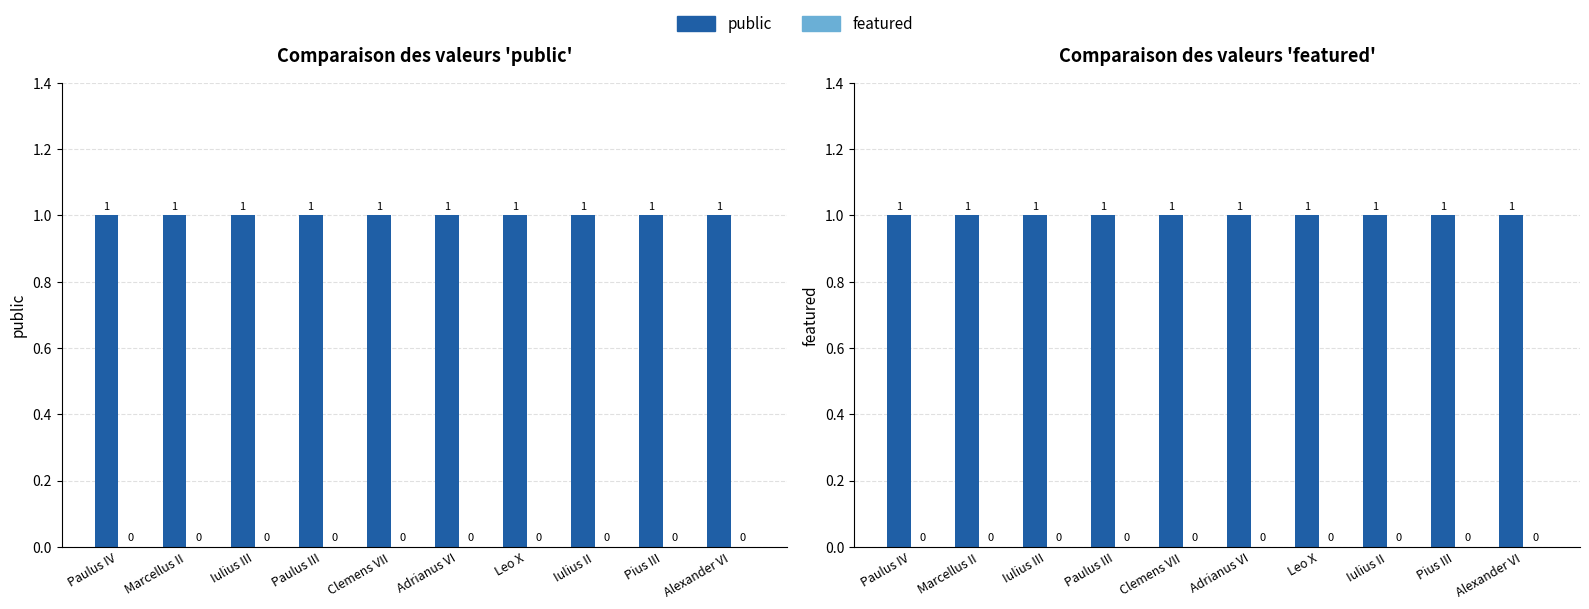

At Marcellus II, list the series in order from largest to smallest.

public, featured